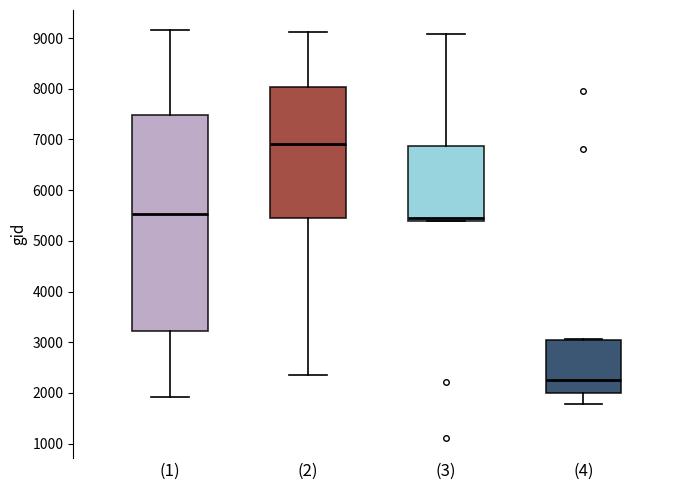

Reading left to right, read every box against the y-axis: the position of its median line, the range the box covers, and the ends of its whiskers. The values are not printed on the chart, so give them approximately, as read against the axis.

(1): median 5500, box 3200 to 7500, whiskers 1900 to 9200
(2): median 6900, box 5400 to 8000, whiskers 2300 to 9100
(3): median 5400 (just above the box's lower edge), box 5400 to 6900, whiskers 5400 to 9100
(4): median 2300, box 2000 to 3000, whiskers 1800 to 3100